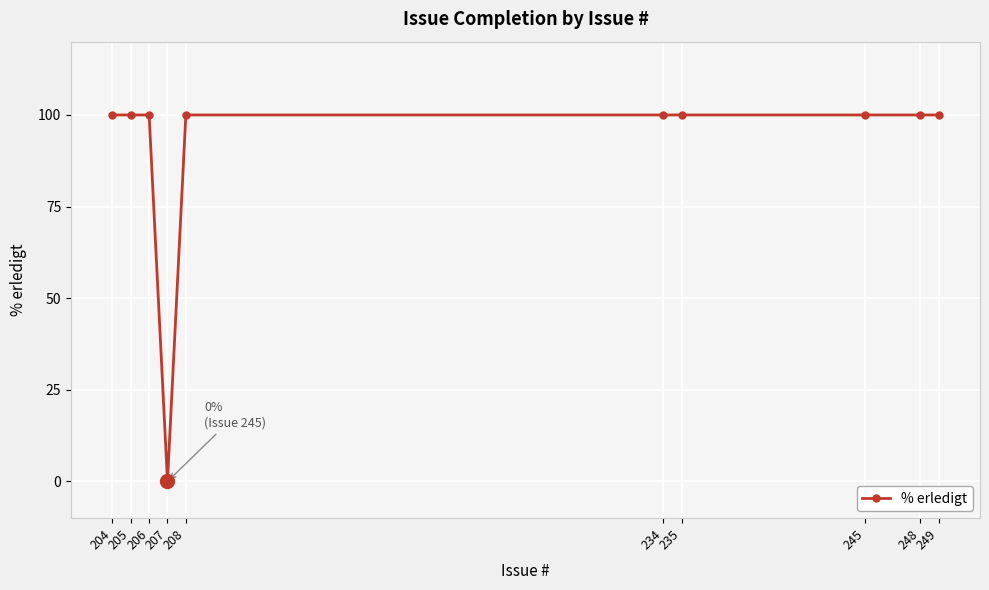

What is the sum of all values?

900